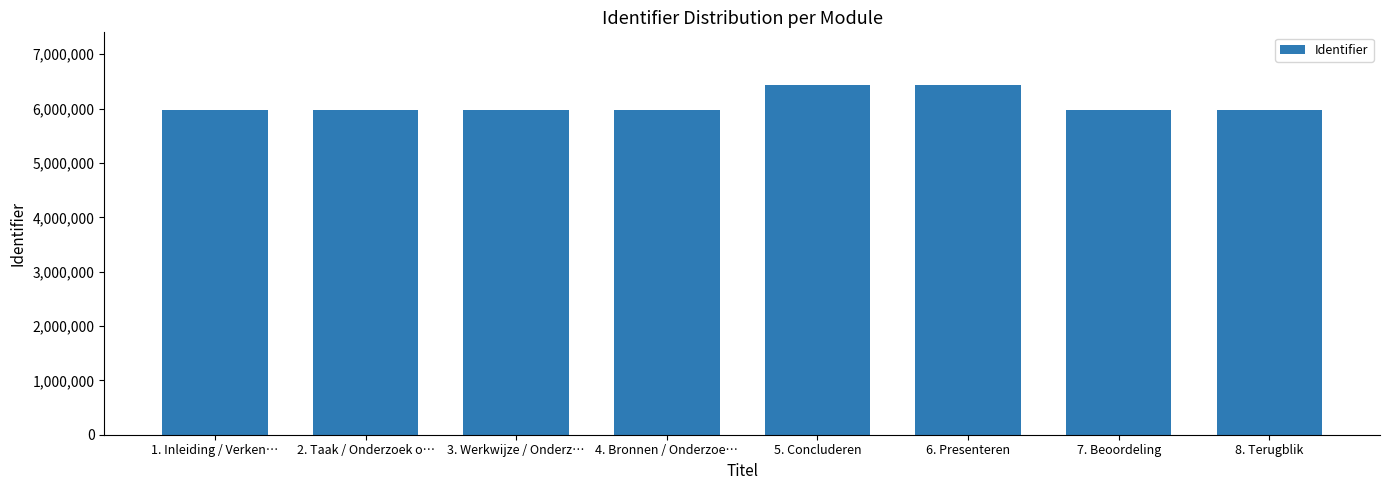

What is the average value?

6083952